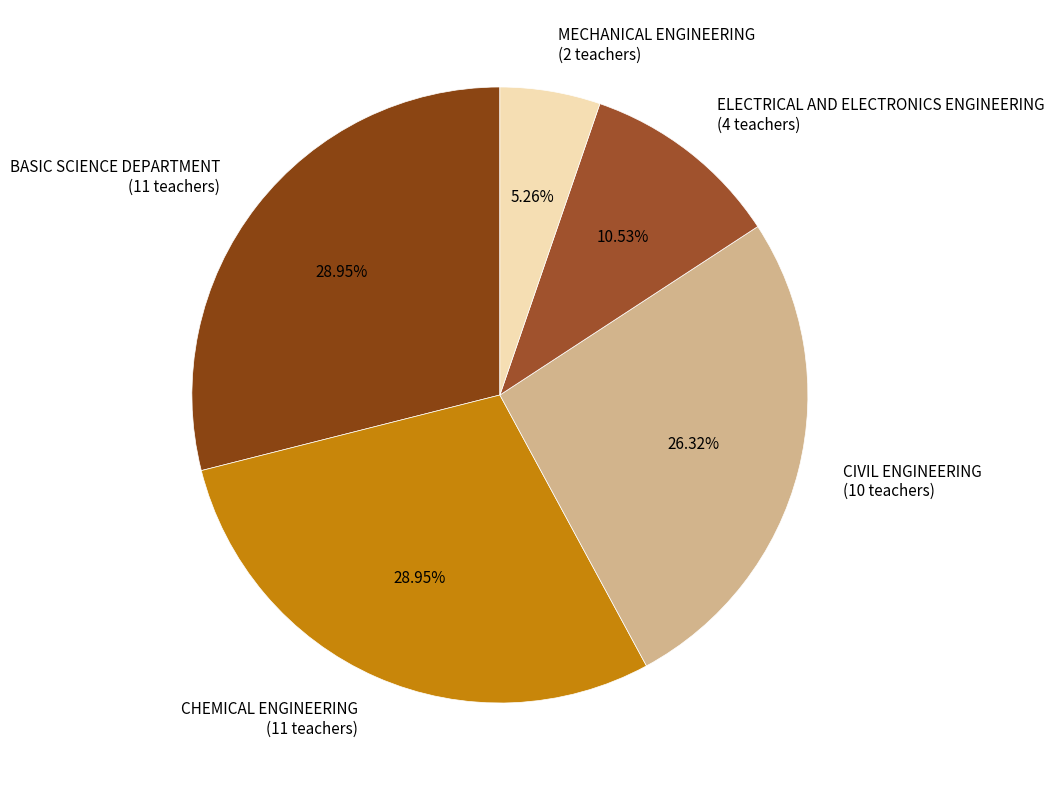

Do BASIC SCIENCE DEPARTMENT (11 teachers) and MECHANICAL ENGINEERING (2 teachers) together represent more than half of the pie?

No